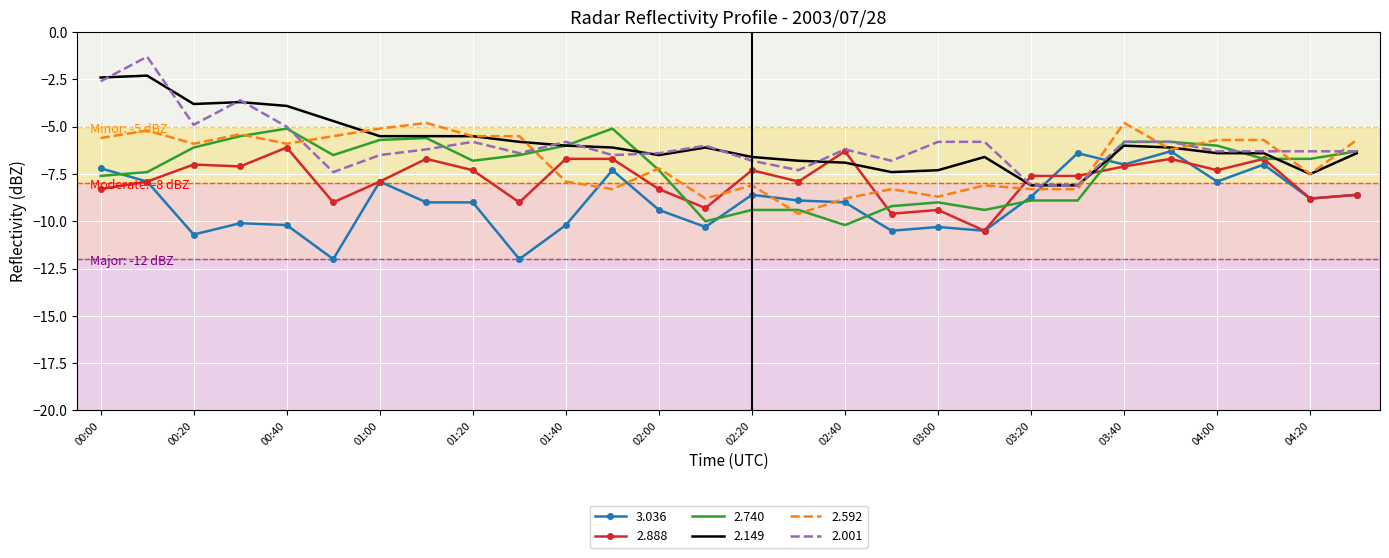

What is the highest value of the 2.001 series?

-1.3